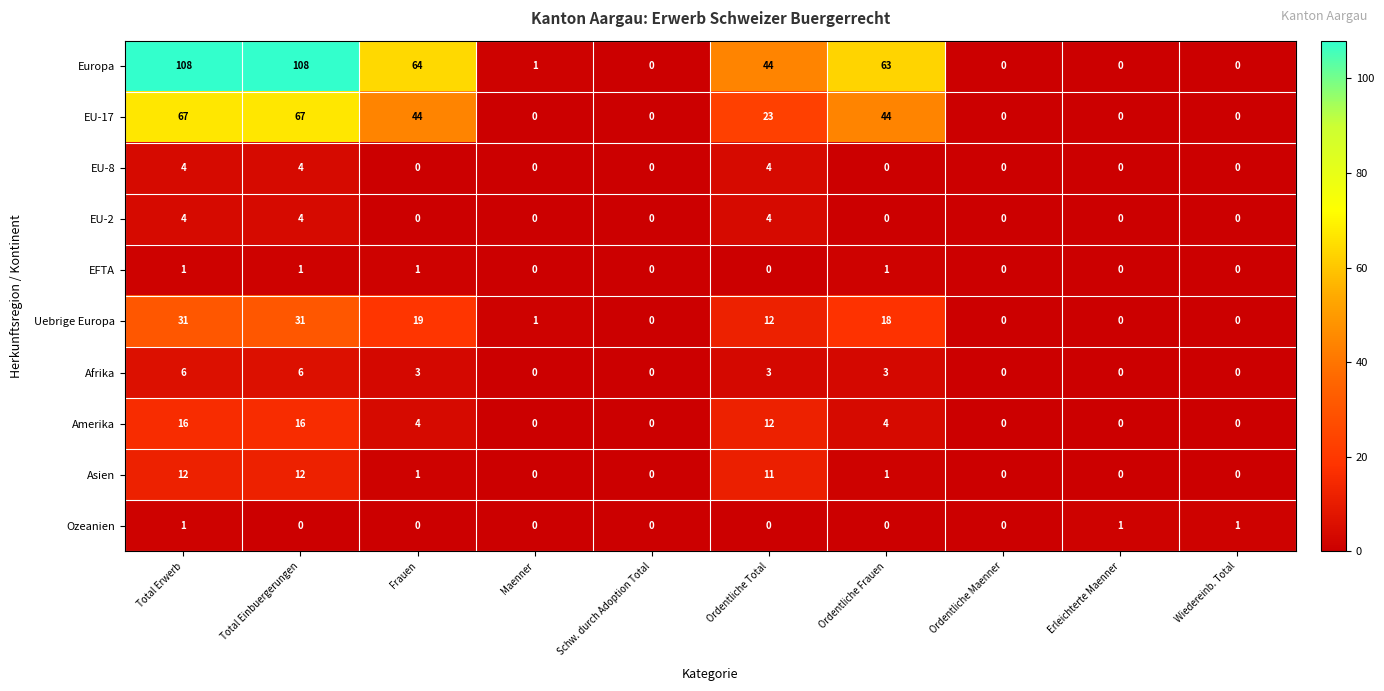

At which label does Asien first exceed 1?

Total Erwerb